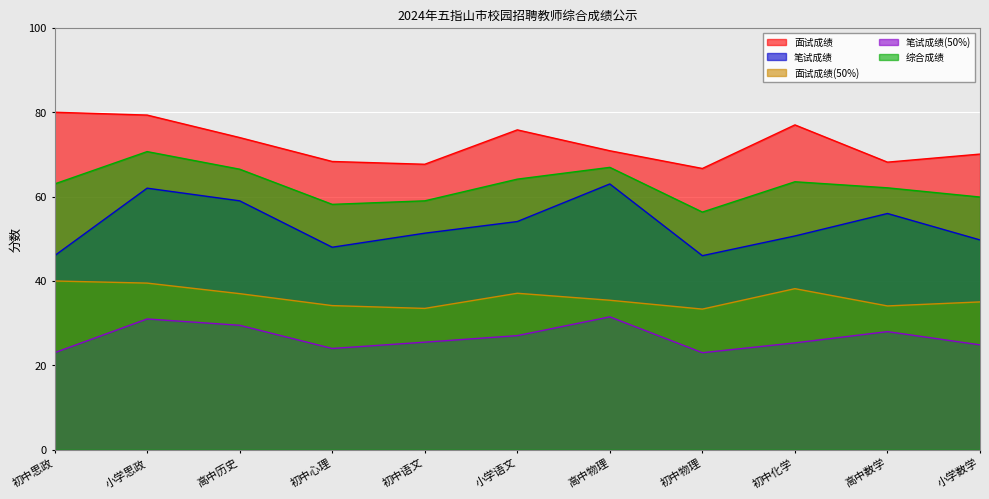

True or false: 面试成绩(50%) and 笔试成绩(50%) intersect in this chart.

False